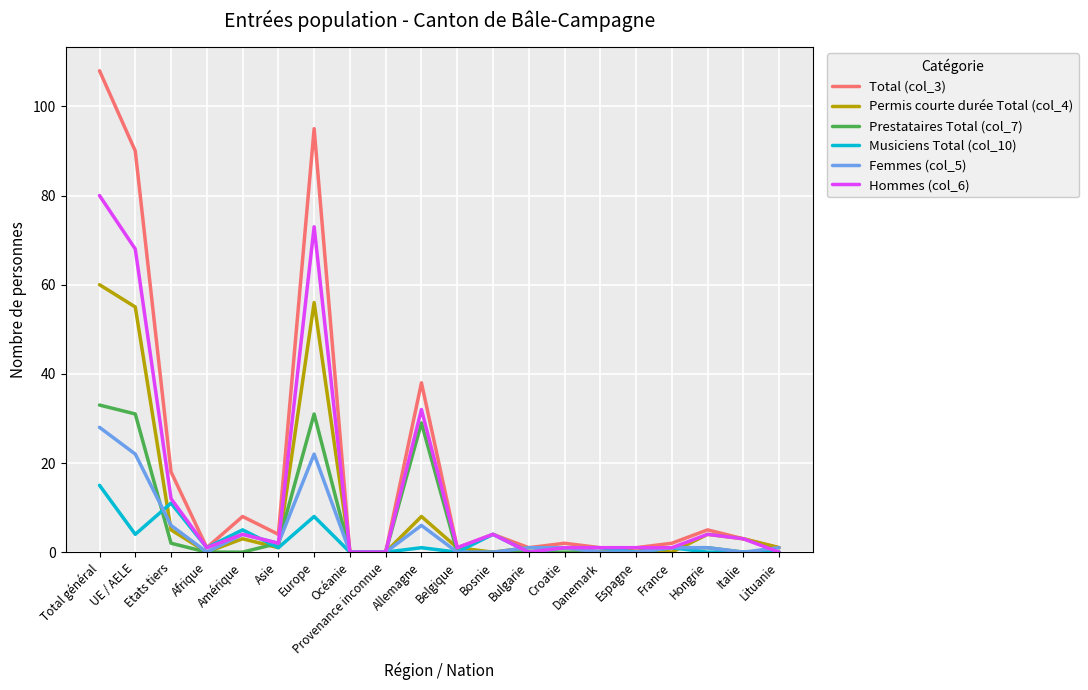

What is the greatest value displayed?

108